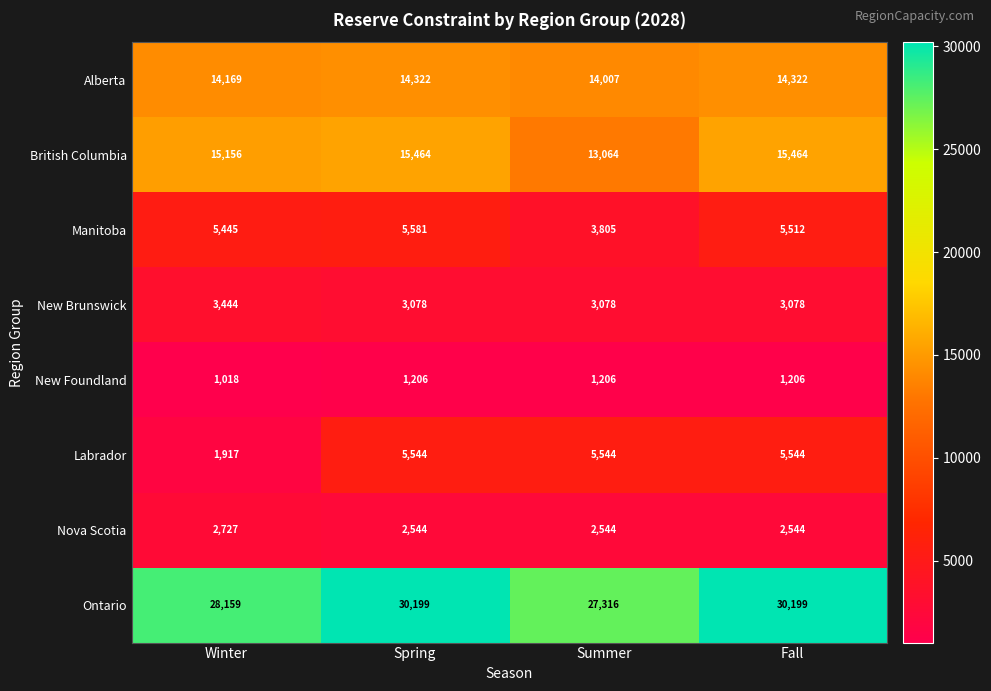

What is the spread (max minus min) of values at Summer?

26110